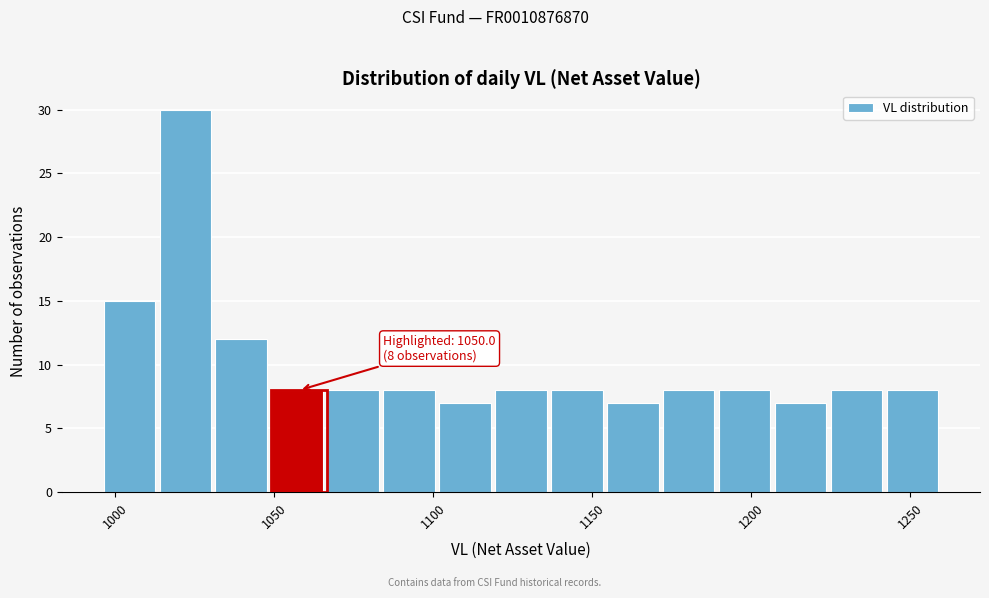

Around what value on the x-axis is the tallest bar? Give the approximate position of its centre, as read against the axis.

1020